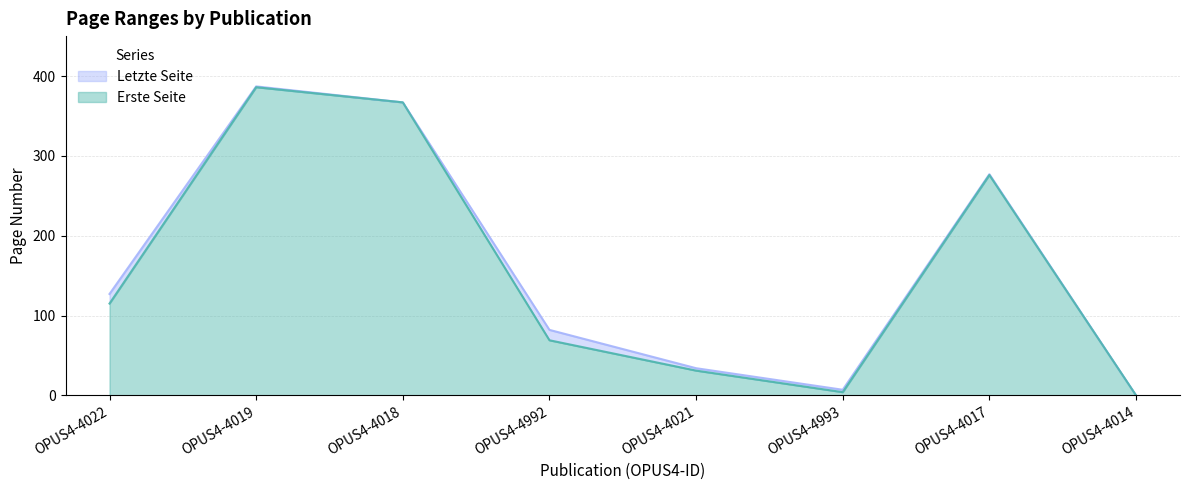

How many lines are shown in the chart?

2